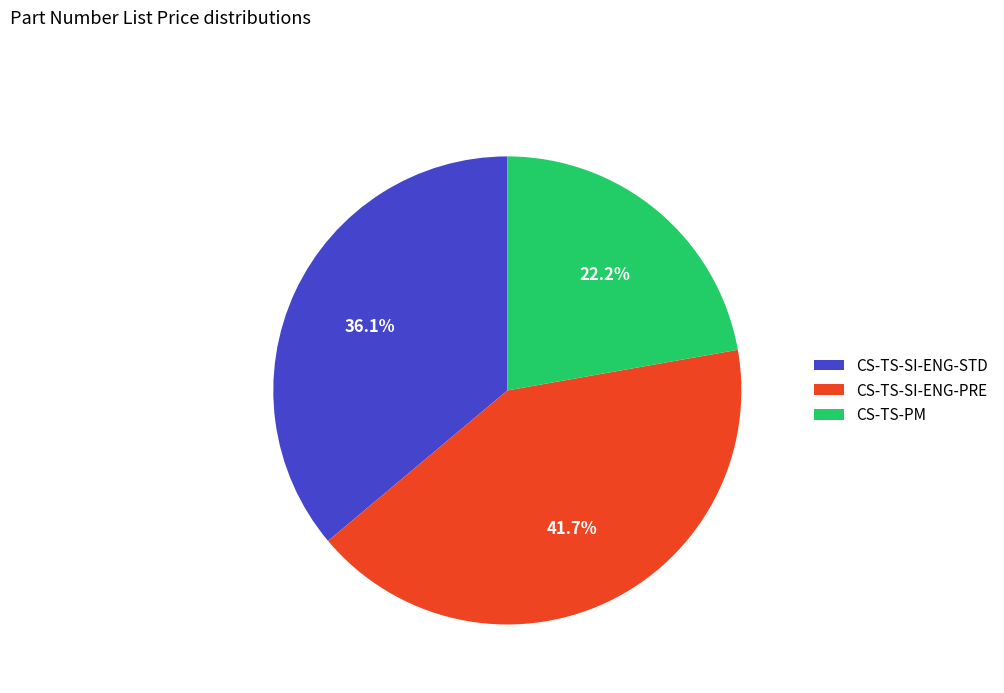

Which has a higher value, CS-TS-PM or CS-TS-SI-ENG-STD?

CS-TS-SI-ENG-STD